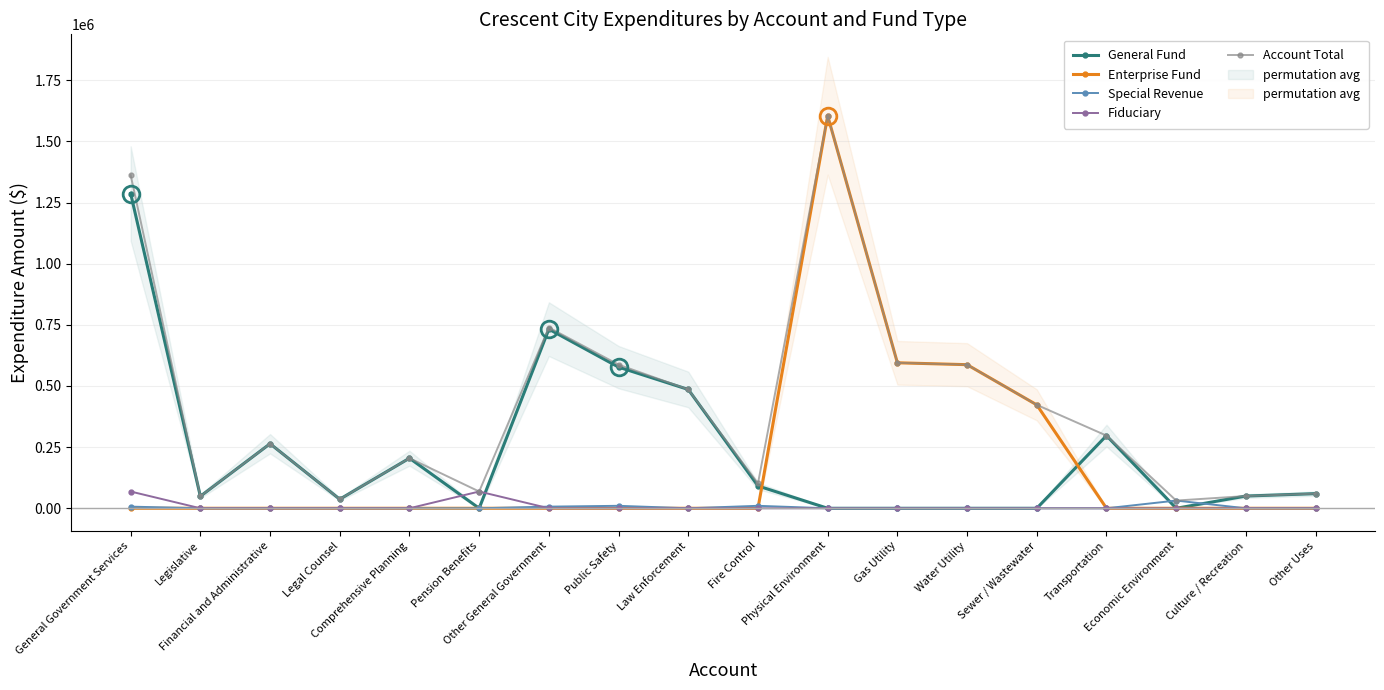

True or false: Special Revenue has more than 2 interior local peaks.

True